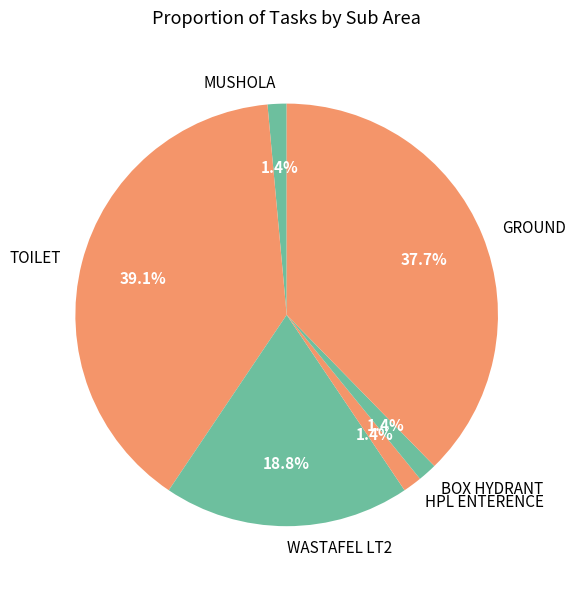

To the nearest percent, what percentage of the pie is MUSHOLA?

1%